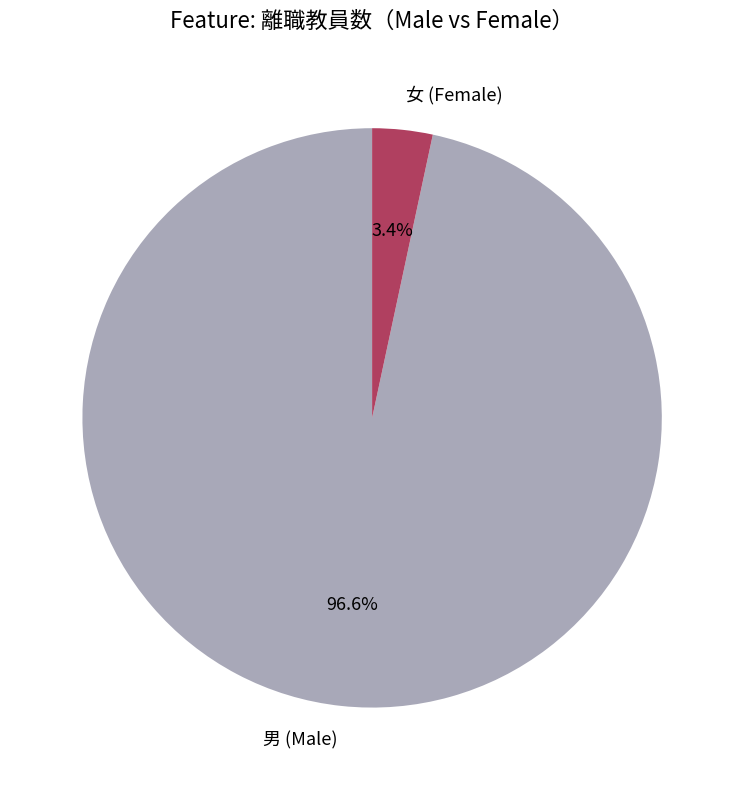

Is there any slice that represents more than half of the pie?

Yes